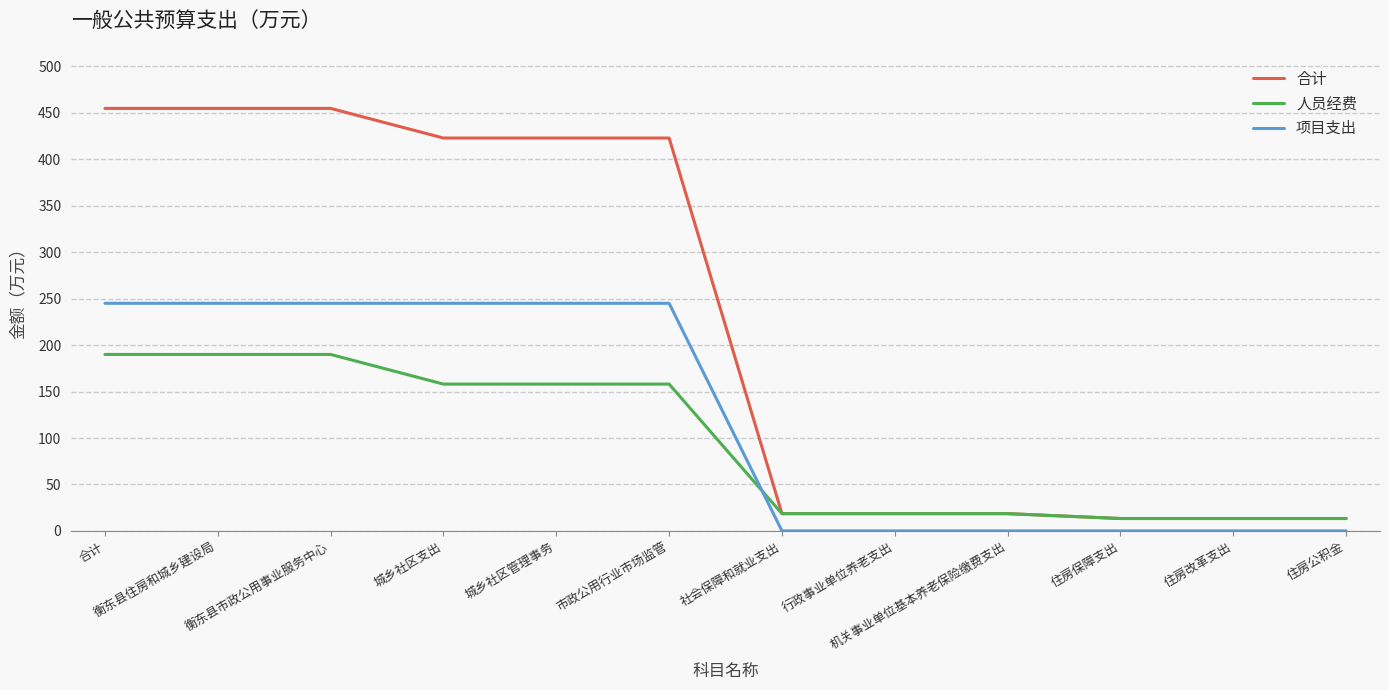

True or false: 合计 and 项目支出 cross at least once.

False